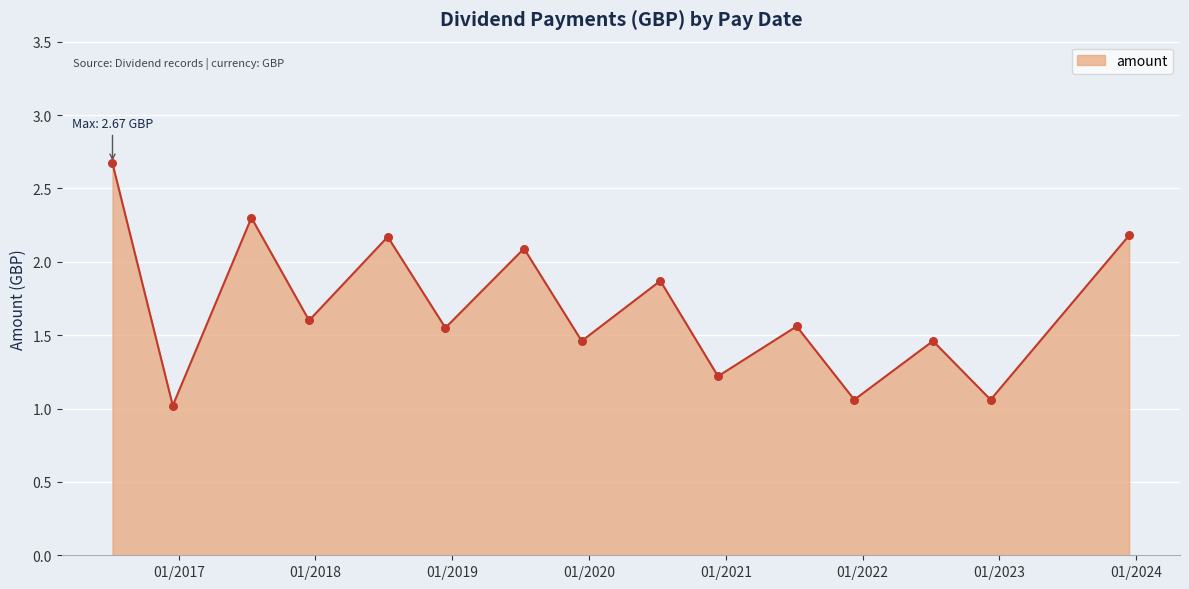

What is the maximum value shown in the chart?

2.7